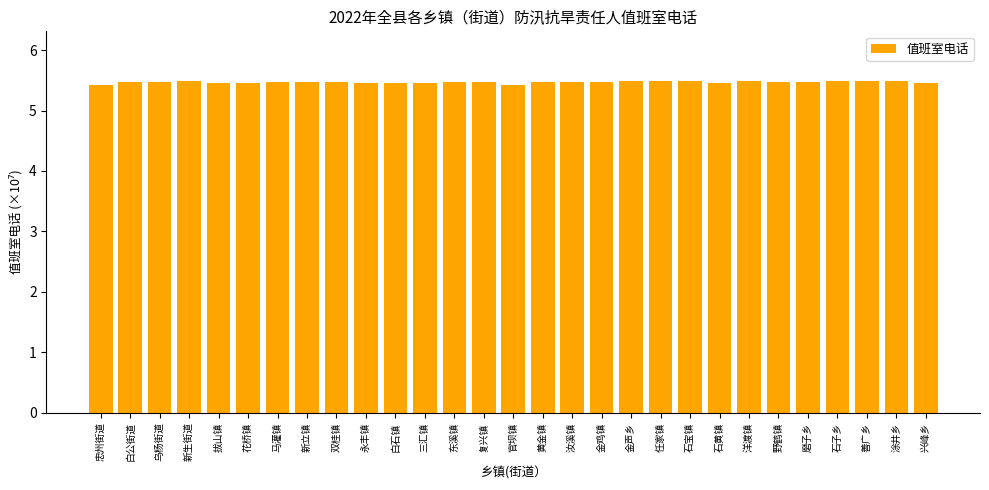

Is it true that the value at 野鹤镇 is 5.5?

True